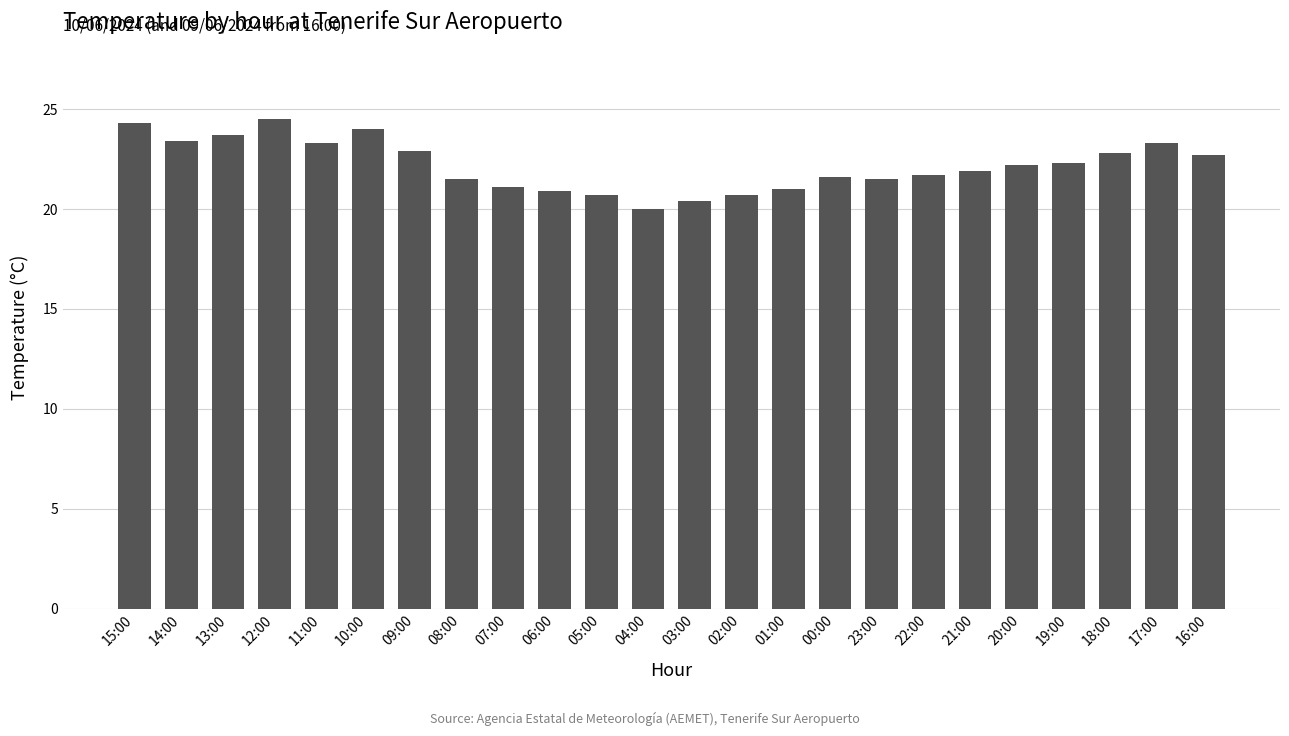

Which label corresponds to the smallest value in the chart?

04:00